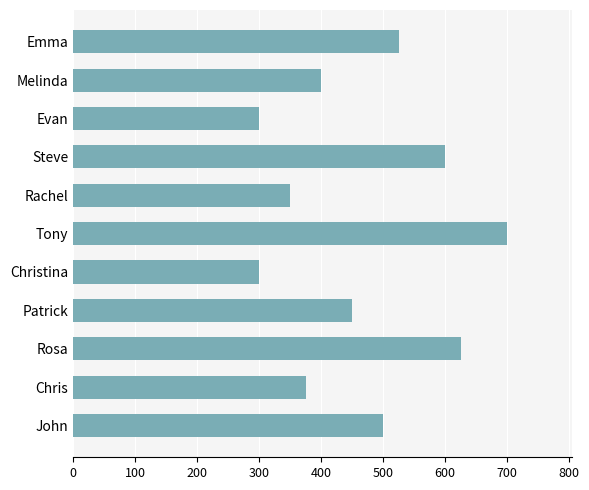

What is the difference between the second highest and minimum values?

325